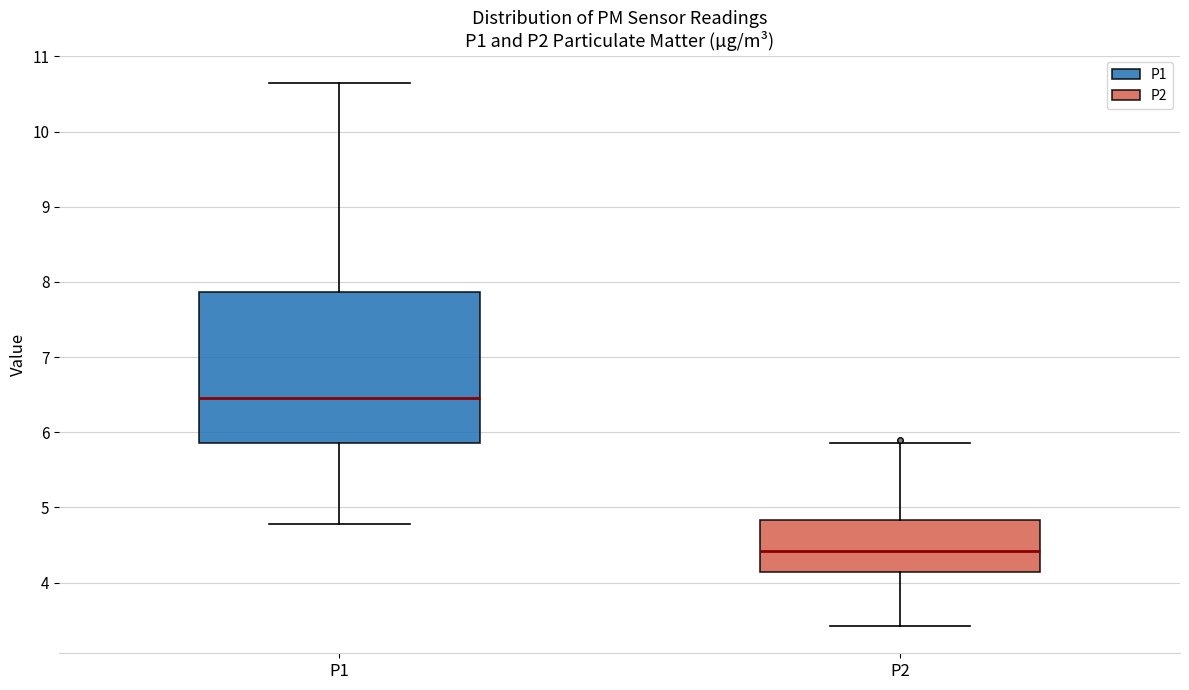

Which box's median line is the lowest?

P2